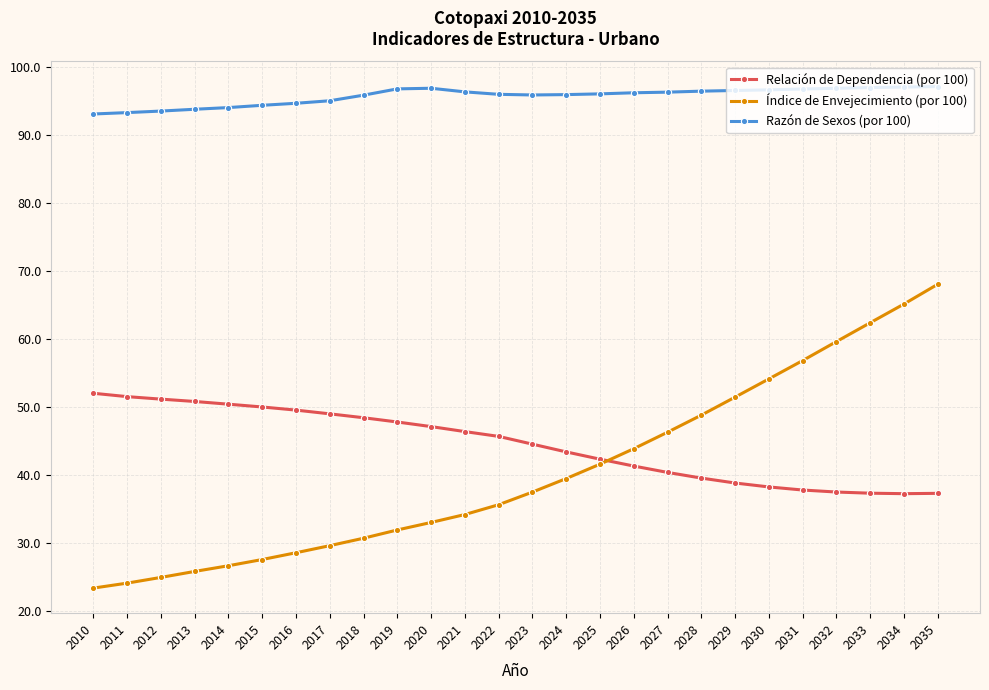

At which category does the chart reach its minimum across all series?

2010